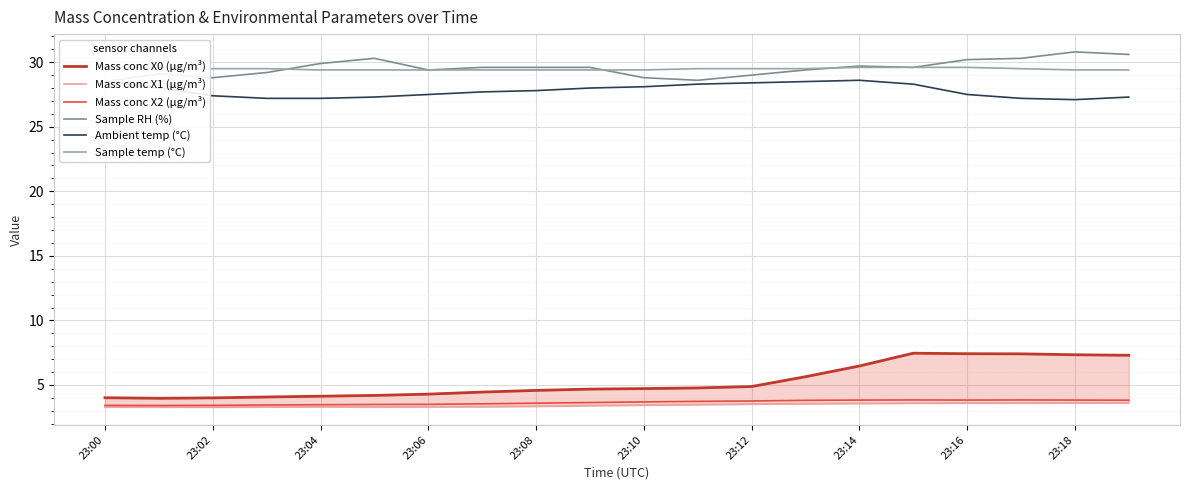

True or false: Ambient temp (°C) and Mass conc X2 (μg/m³) cross at least once.

False